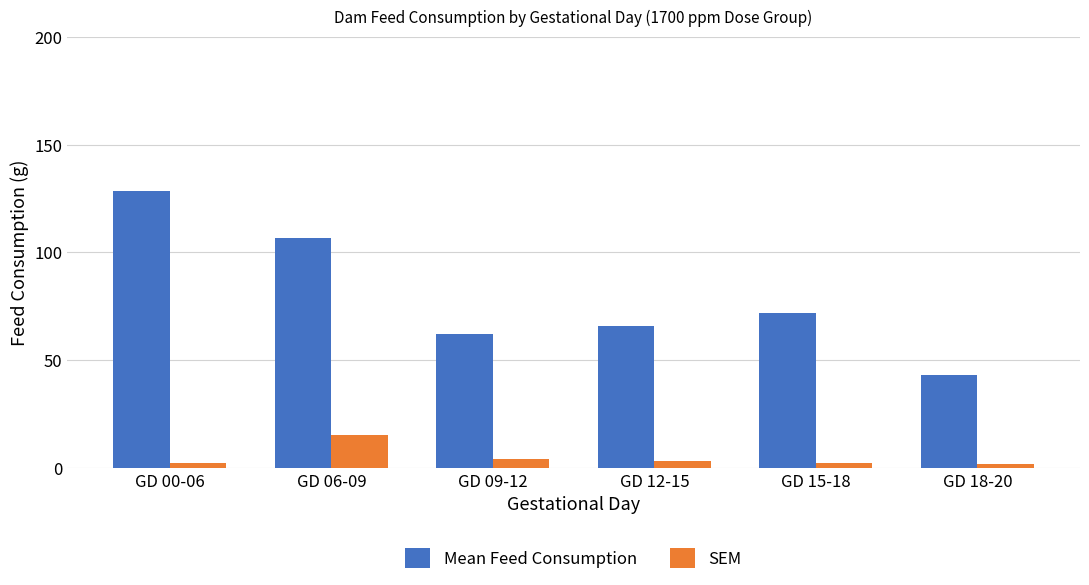

Rank the series at GD 00-06 from lowest to highest value.

SEM, Mean Feed Consumption